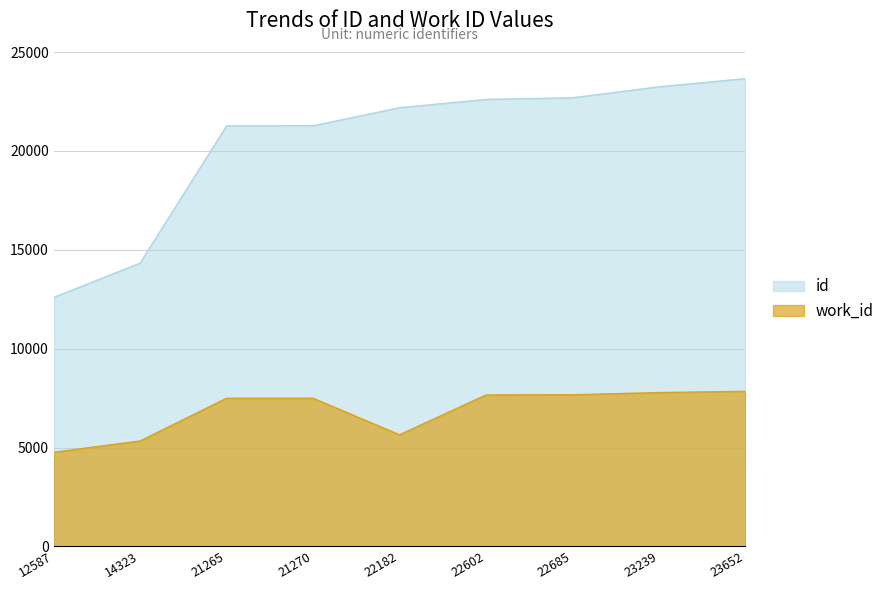

The value of id at 21265 is 5258. True or false?

False